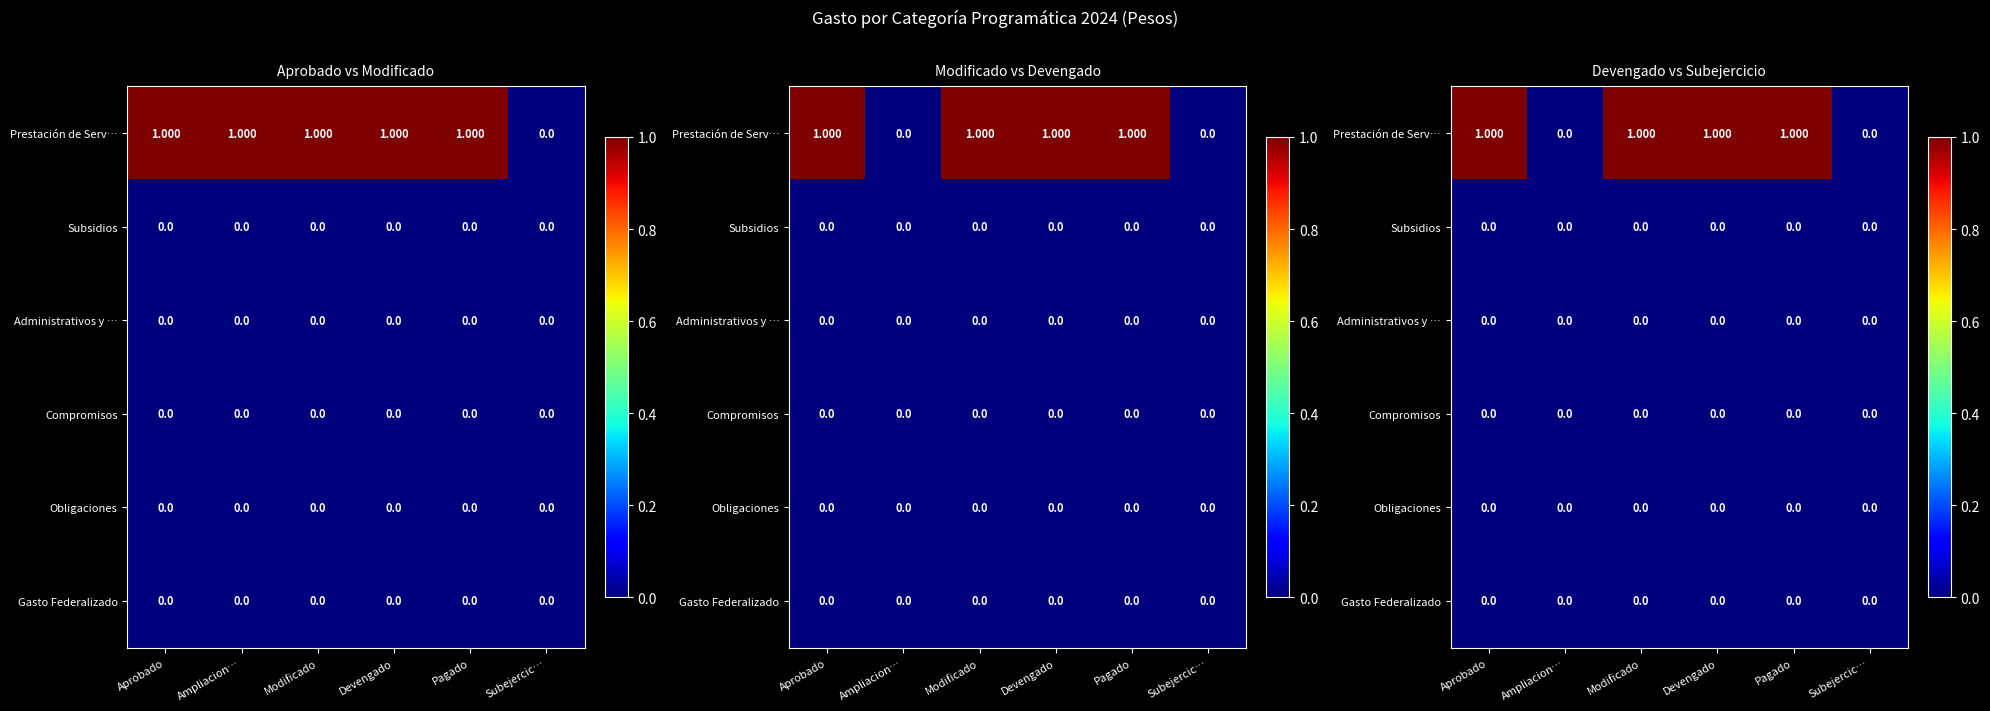

At which label is Obligaciones closest to 0?

Aprobado